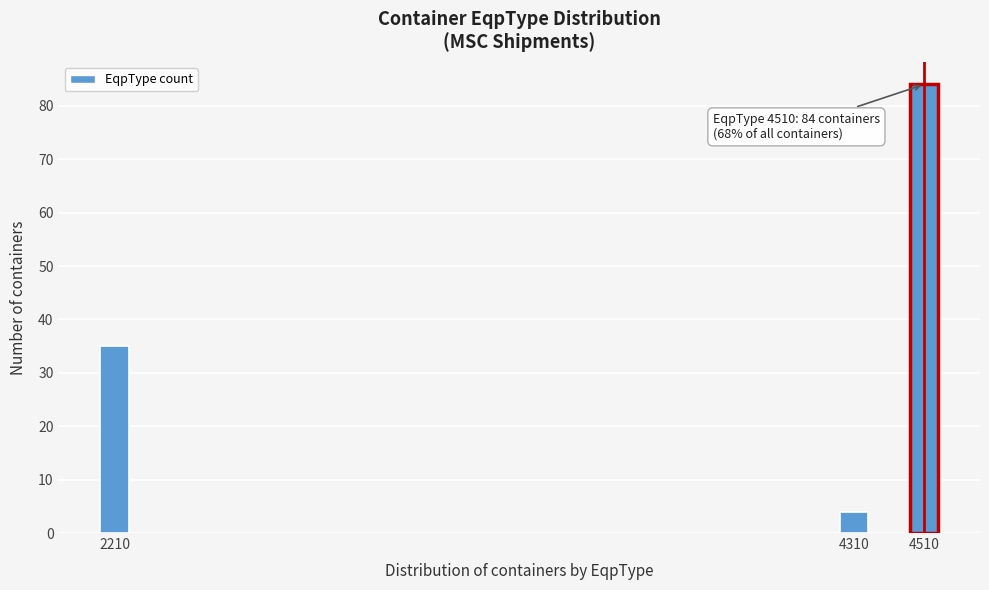

Reading left to right, list all the values displayed in this chart.

35	4	84